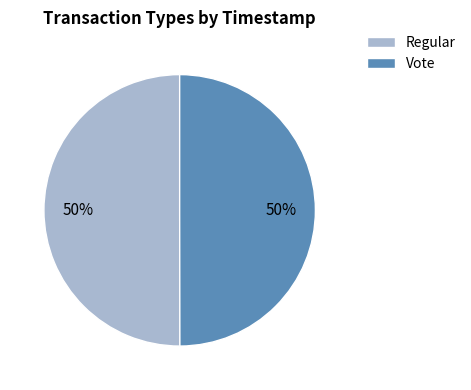

To the nearest percent, what is the average slice percentage?

50%